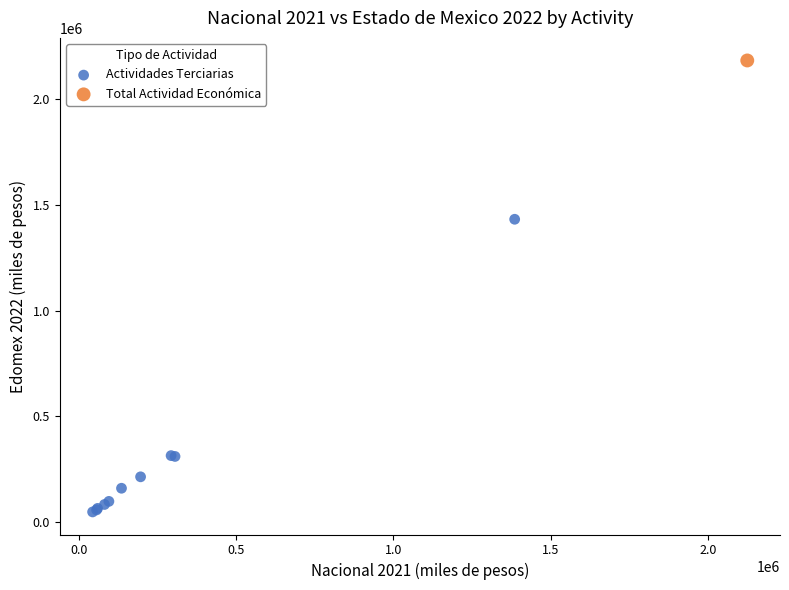

What are all the series names shown in the legend?

Actividades Terciarias, Total Actividad Económica